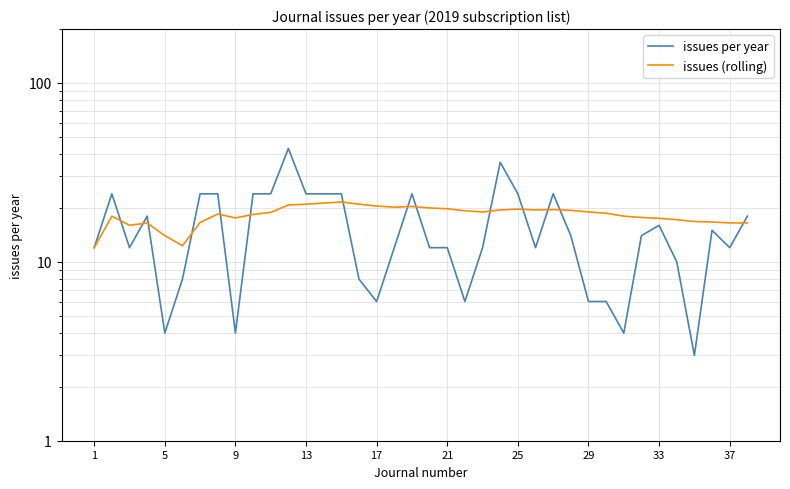

What is the average value of the issues per year series?

15.8